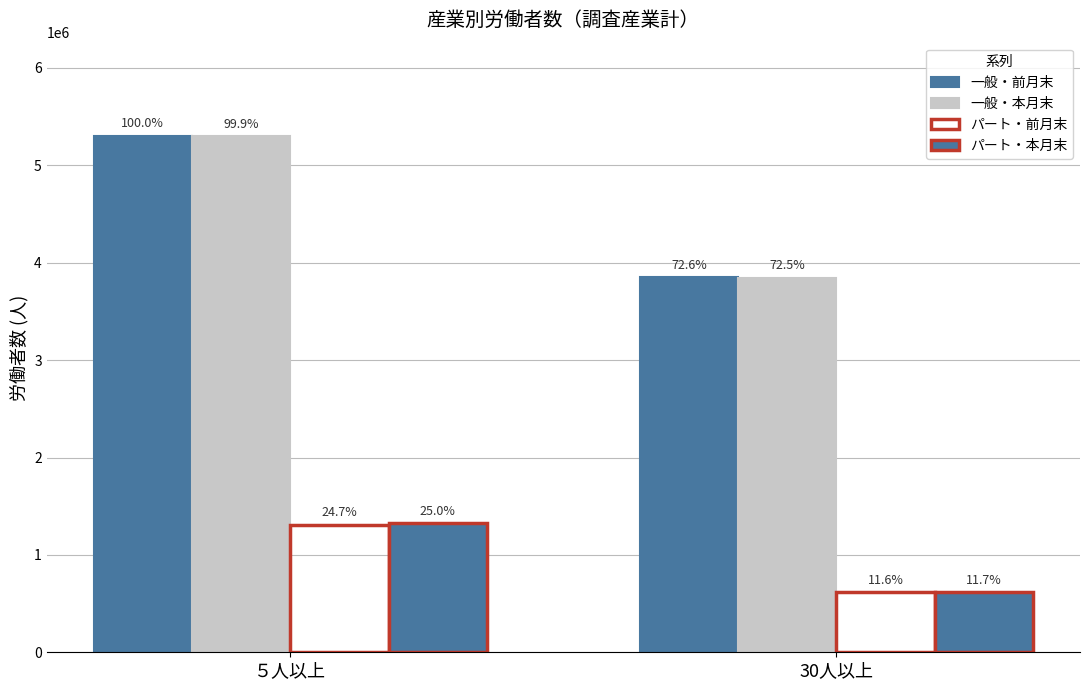

How many bars are there in total?

8